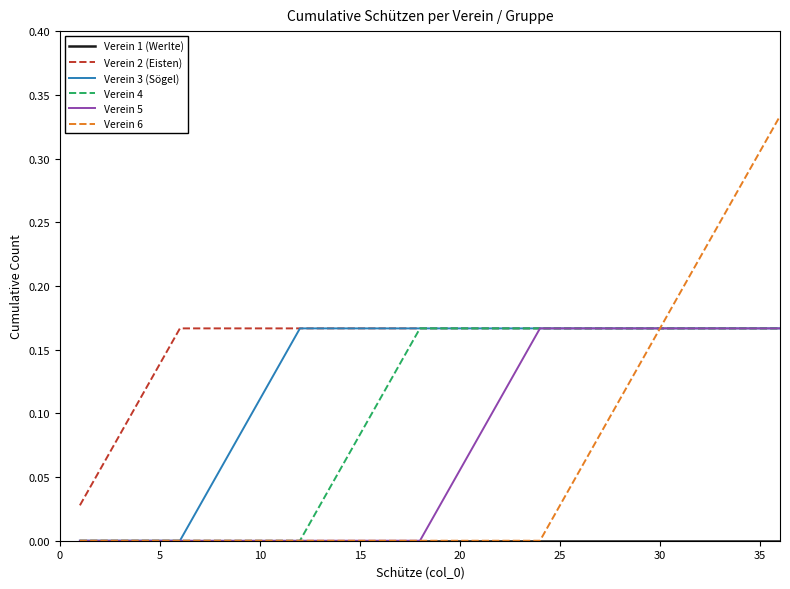

Which series has the largest total across all categories?

Verein 2 (Eisten)